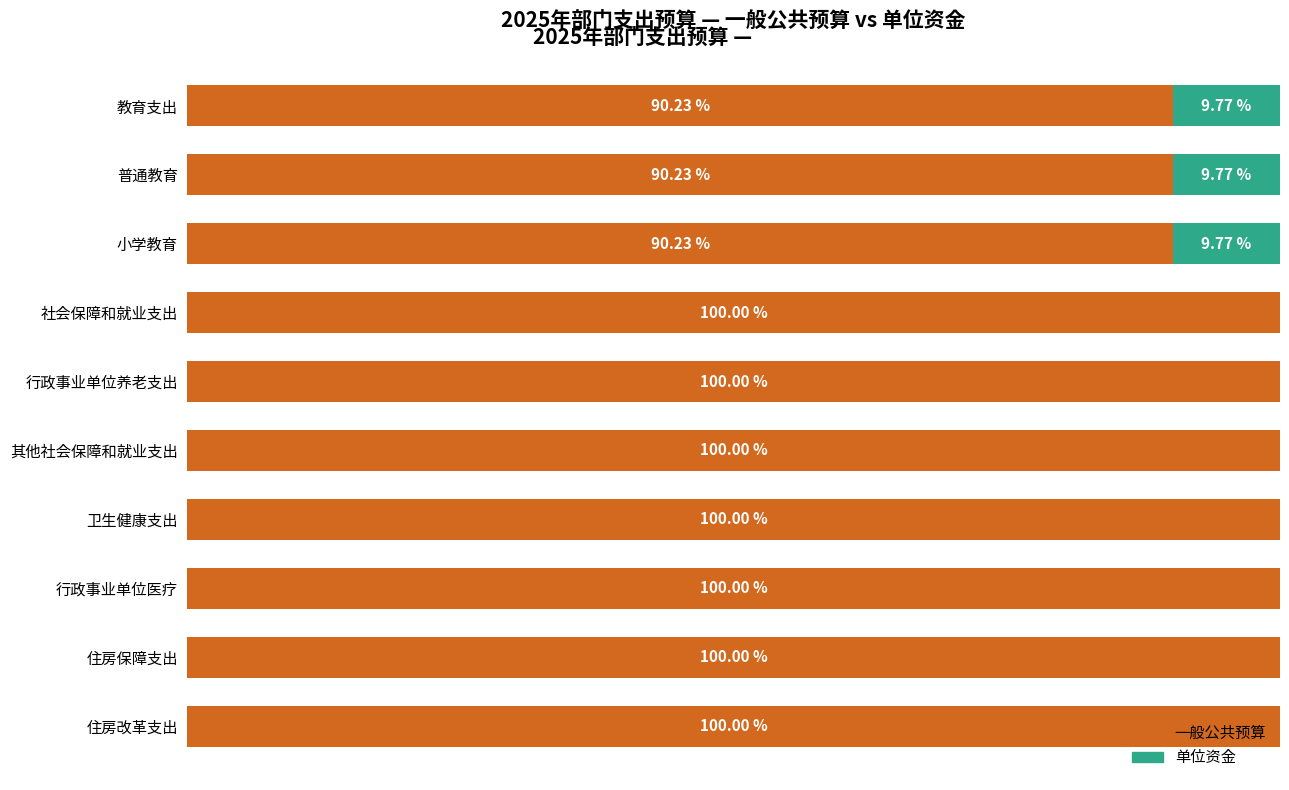

What is the highest value of the 一般公共预算 series?

100.0